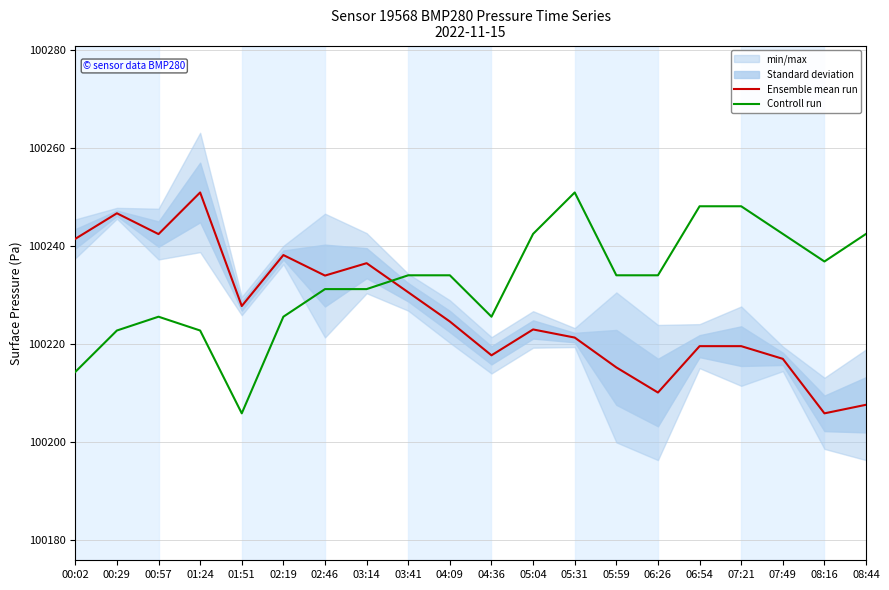

What is the approximate value of Controll run at 01:51?

100205.8